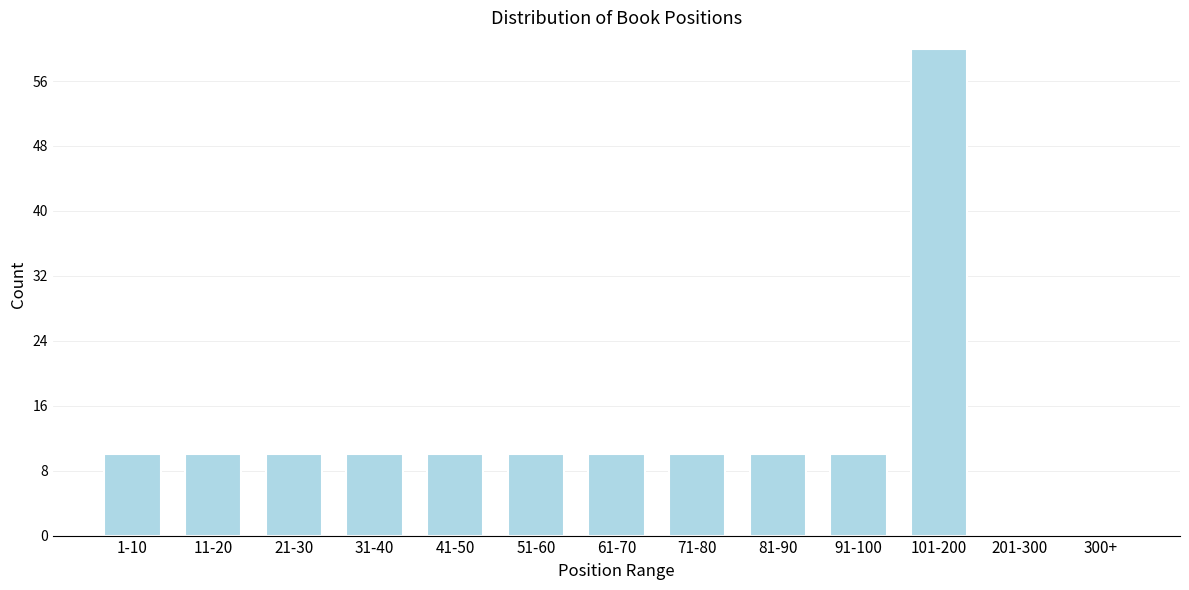

Reading left to right, list all the values displayed in this chart.

1-10=10	11-20=10	21-30=10	31-40=10	41-50=10	51-60=10	61-70=10	71-80=10	81-90=10	91-100=10	101-200=60	201-300=0	300+=0